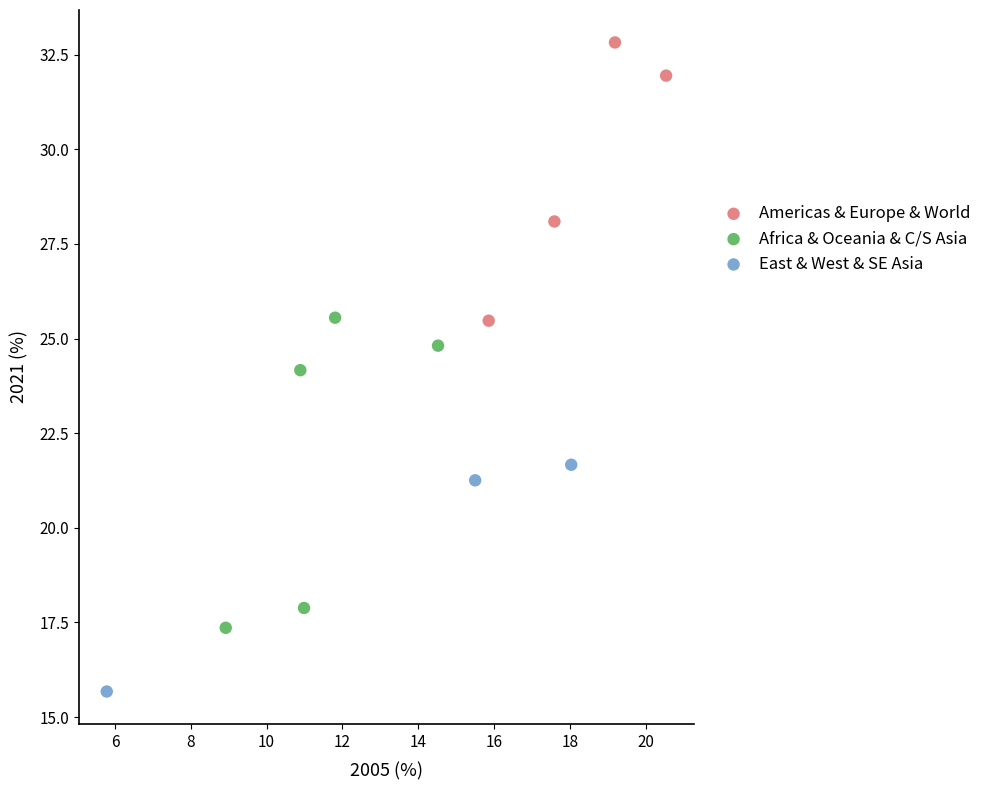

Which series reaches the minimum Y coordinate?

East & West & SE Asia